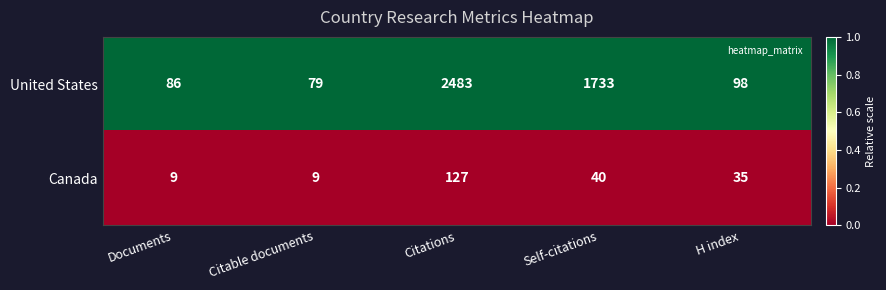

True or false: Canada has a value of 35 at H index.

True